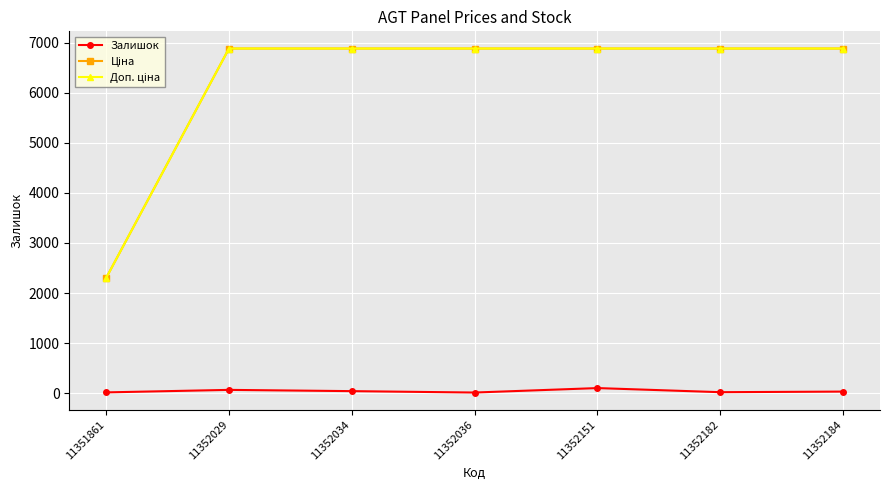

True or false: Залишок has a value of 13.0 at 11352036.

True